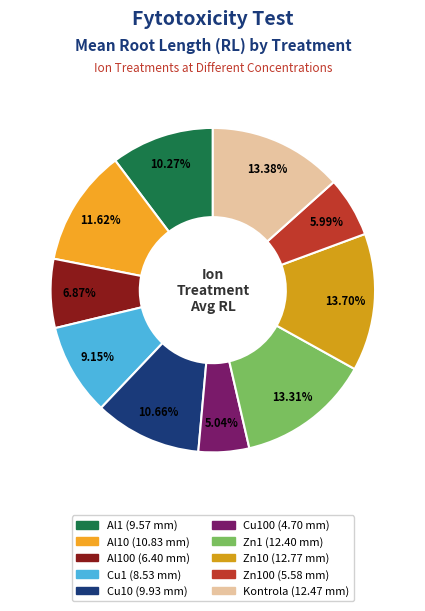

How many slices are in this pie chart?

10